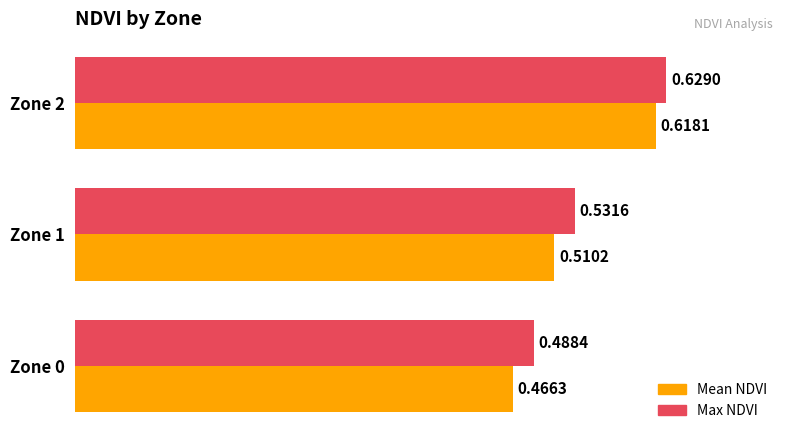

Which series has the largest total across all categories?

Max NDVI